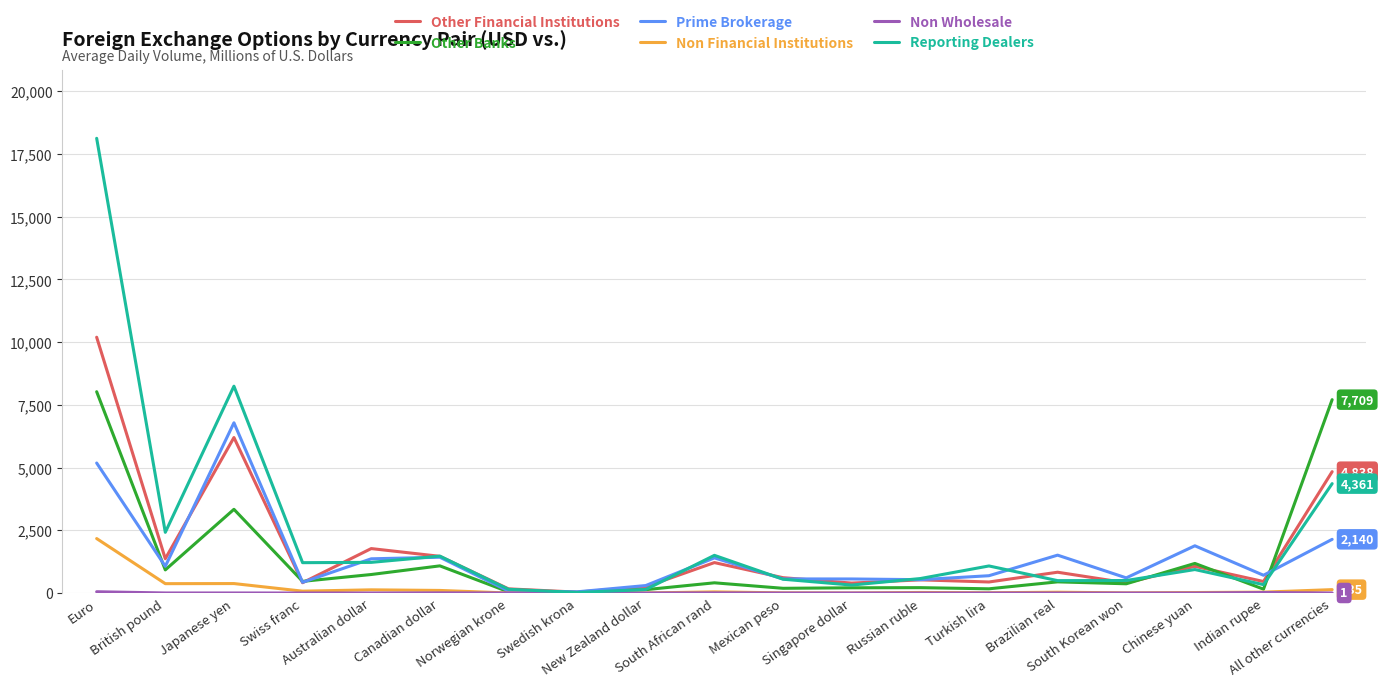

Which series has the widest spread of values?

Reporting Dealers